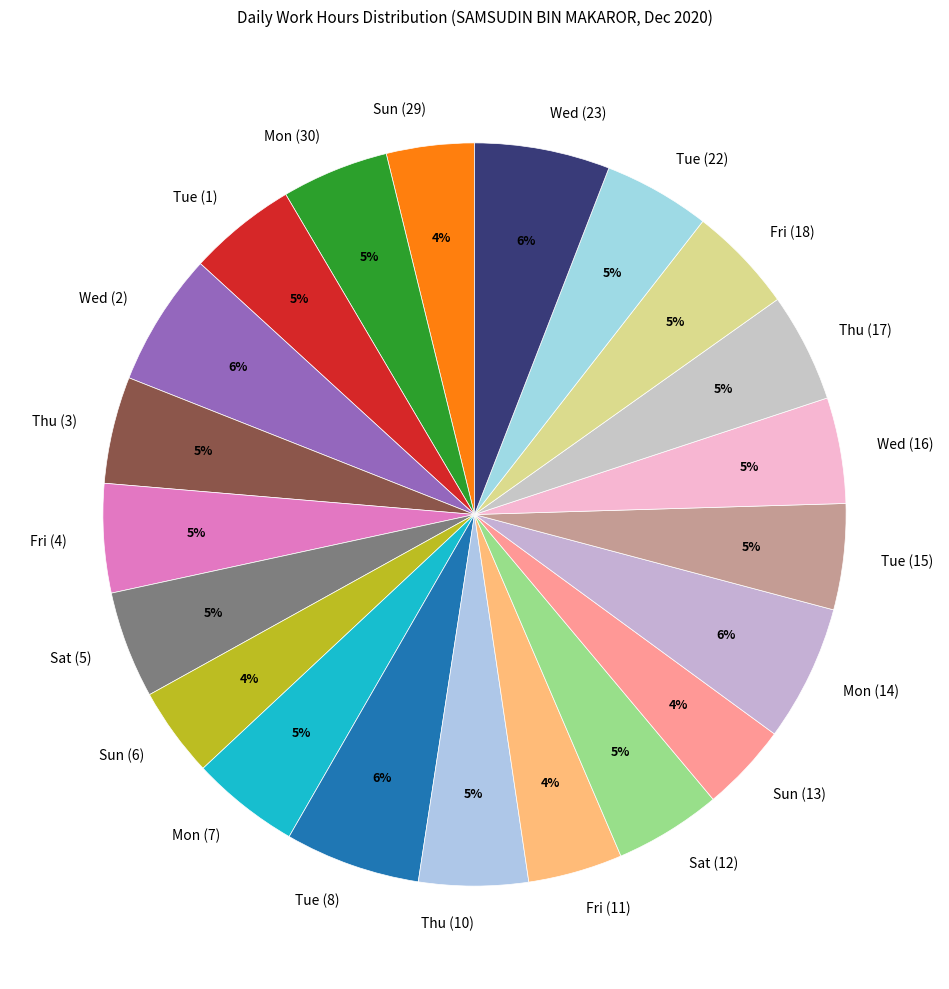

Is the sum of Tue (22) and Sat (12) greater than half?

No